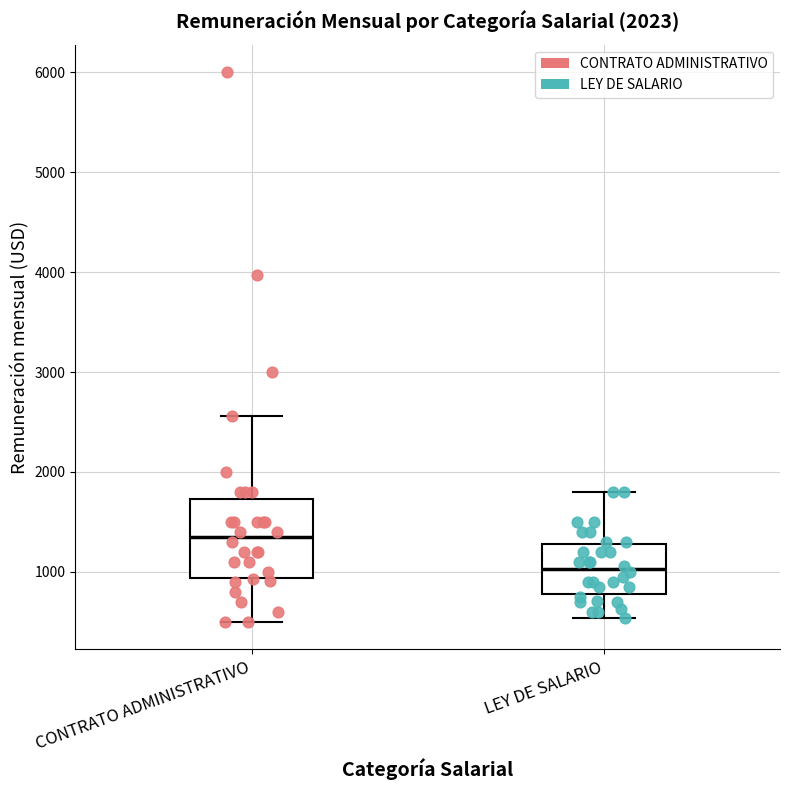

Reading left to right, read every box against the y-axis: the position of its median line, the range the box covers, and the ends of its whiskers. The values are not printed on the chart, so give them approximately, as read against the axis.

CONTRATO ADMINISTRATIVO: median 1400, box 900 to 1700, whiskers 500 to 2600
LEY DE SALARIO: median 1000, box 800 to 1300, whiskers 500 to 1800